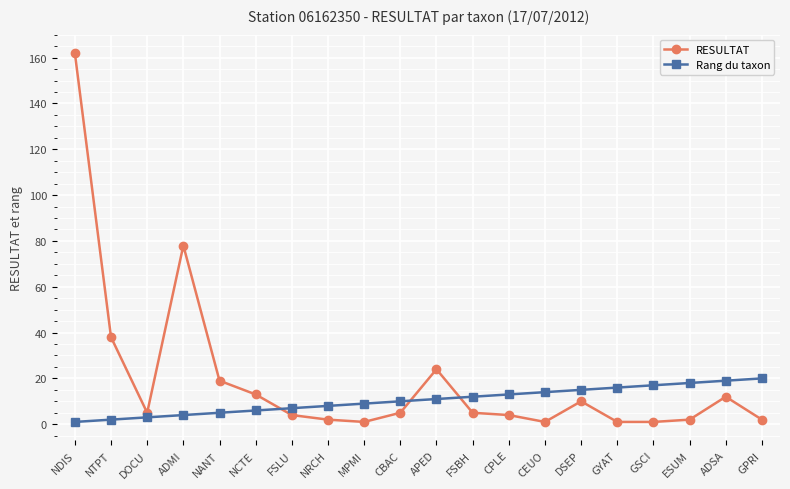

What value does the Rang du taxon series have at ADSA, to the nearest 5?

20